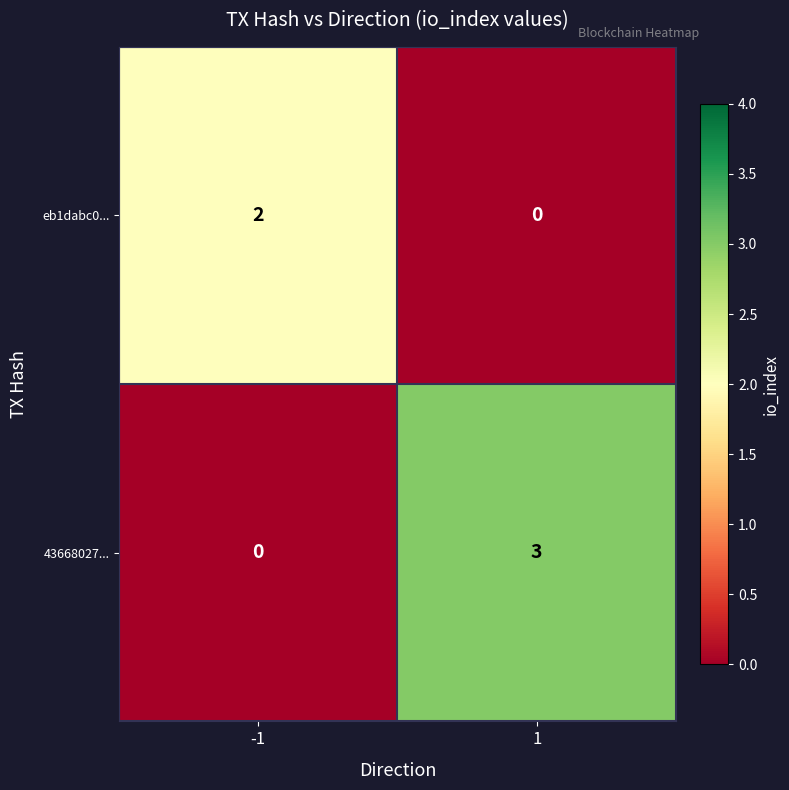

Reading left to right, what are all the values shown in this chart?

eb1dabc0...: 2	0
43668027...: 0	3